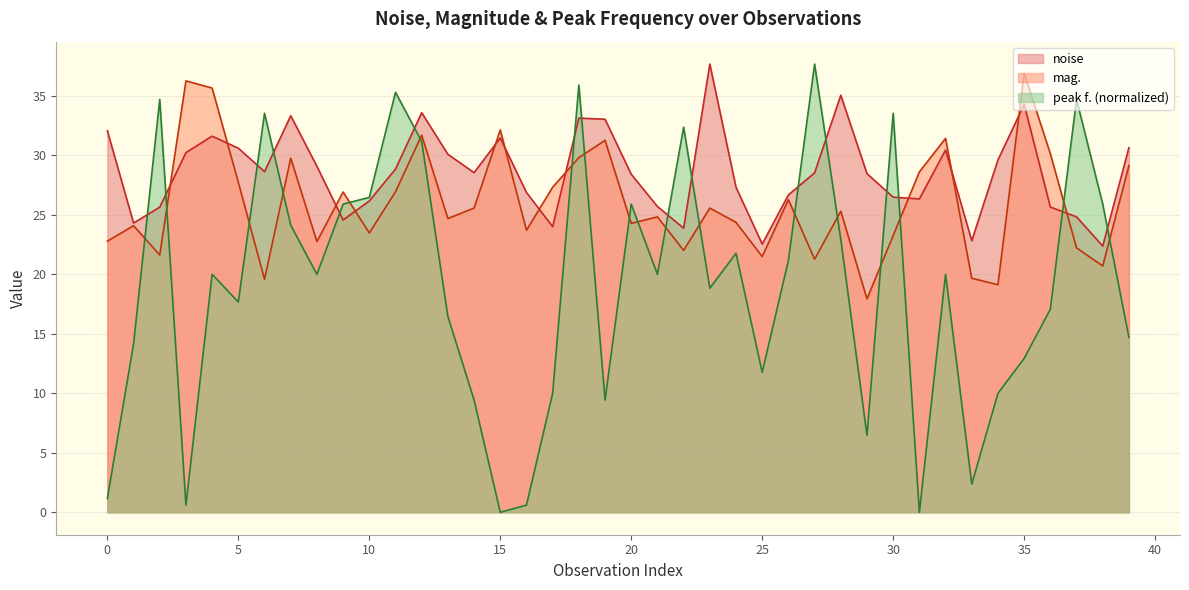

What are all the series names shown in the legend?

noise, mag., peak f. (normalized)